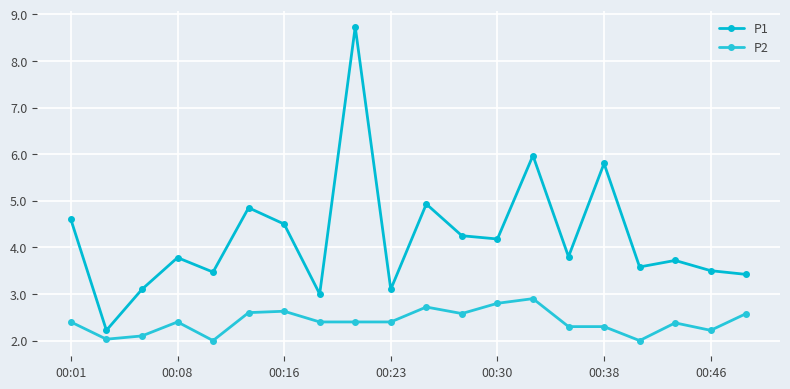

What is the lowest value of the P1 series?

2.2